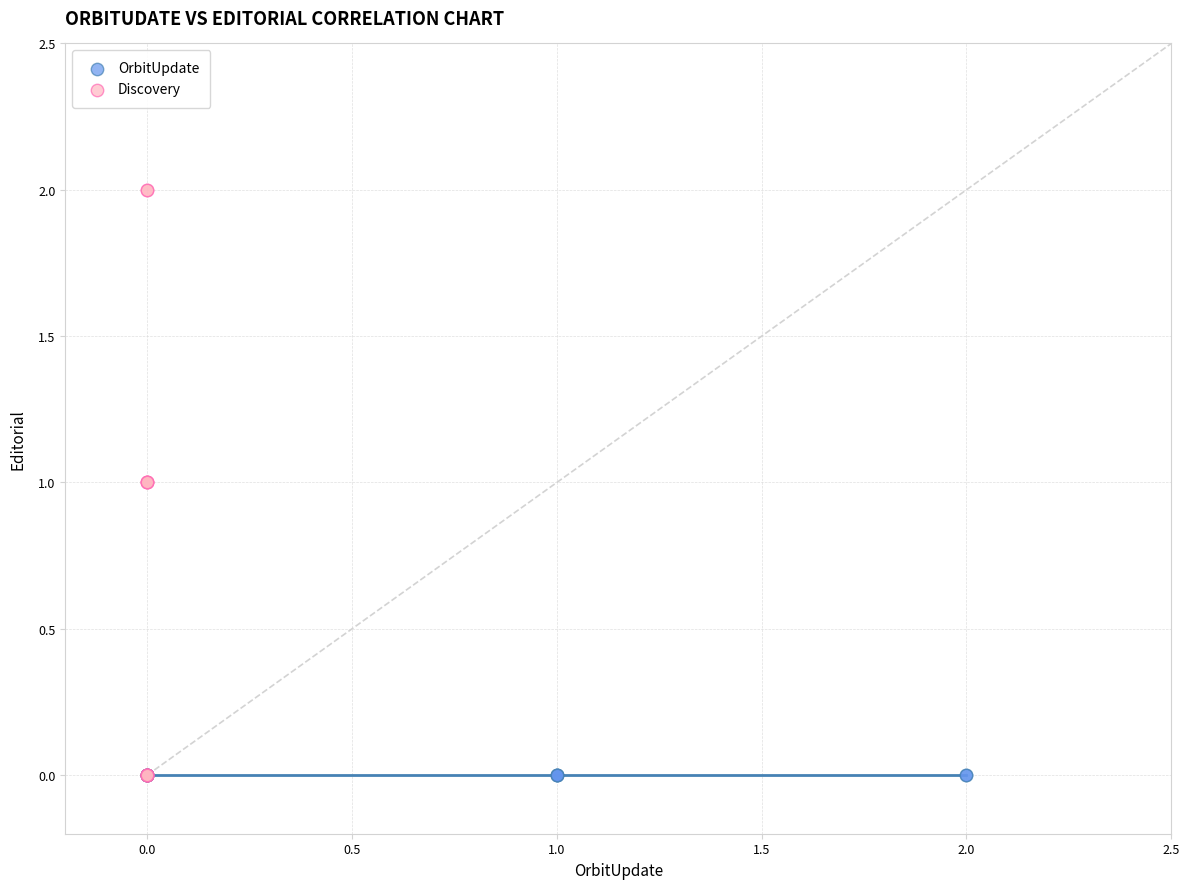

Which series contains the highest Y value?

Discovery